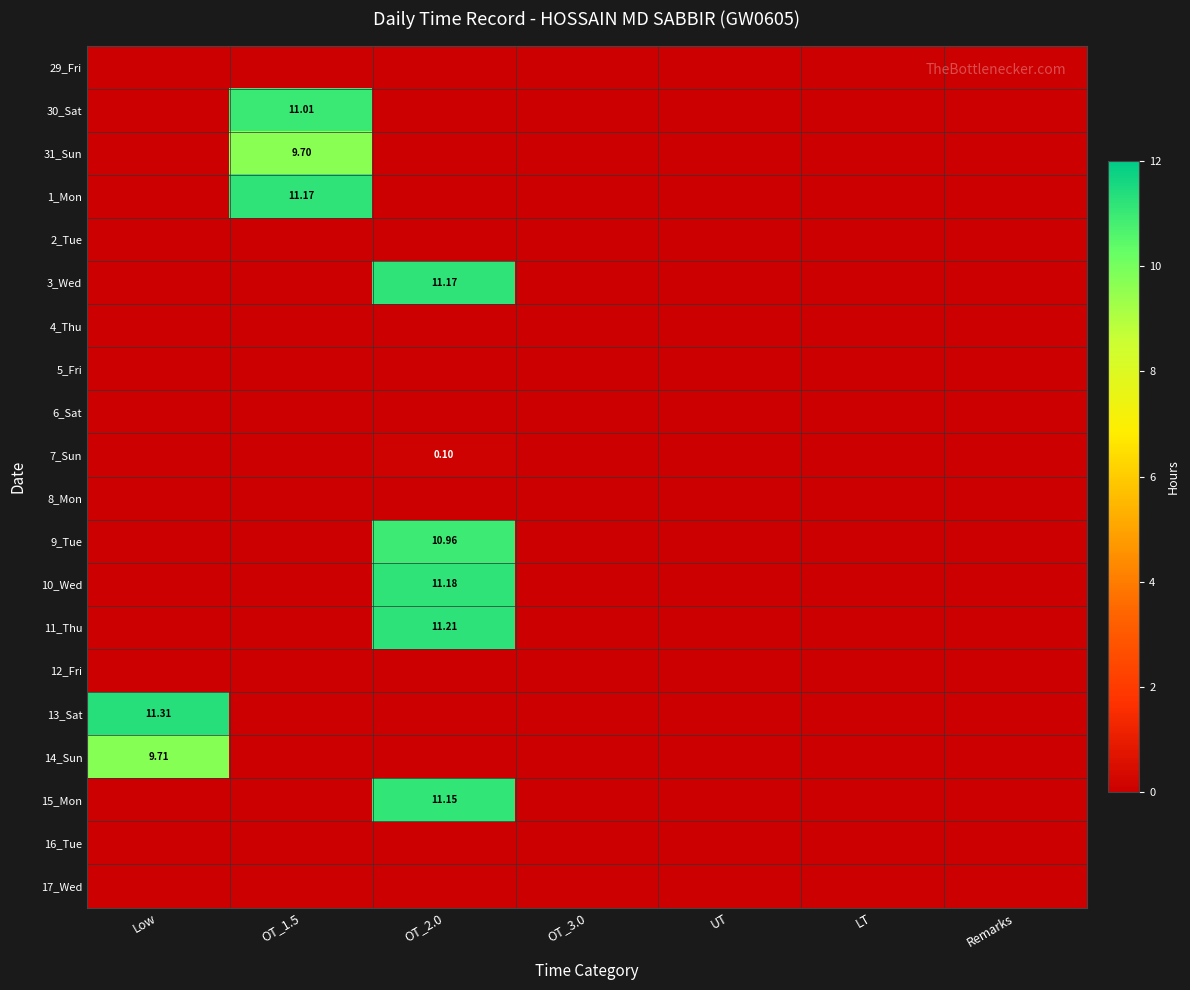

At which label is 31_Sun closest to 4?

Low